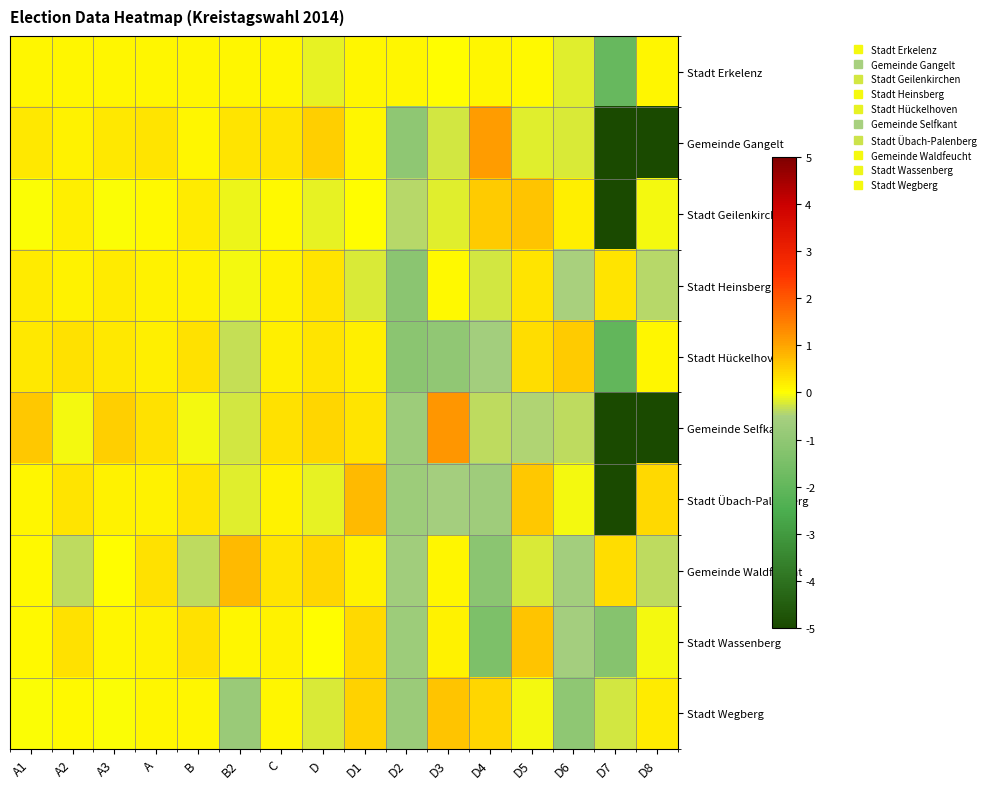

Between A2 and D, which series saw the biggest shift?

Gemeinde Waldfeucht